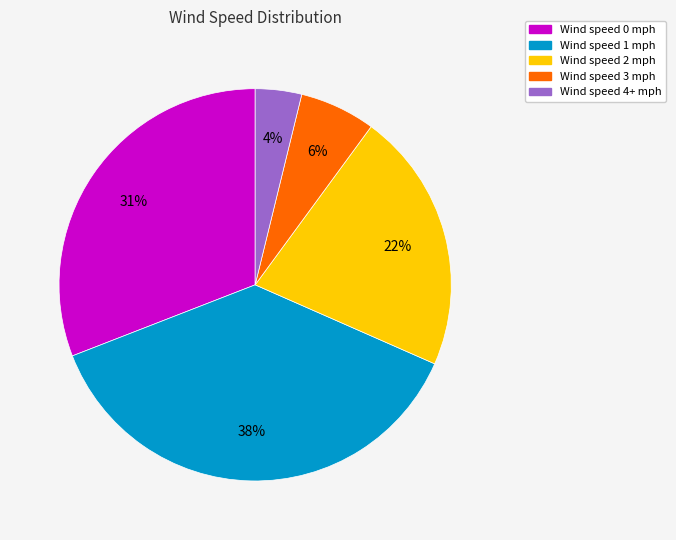

Is there a majority slice in this chart?

No